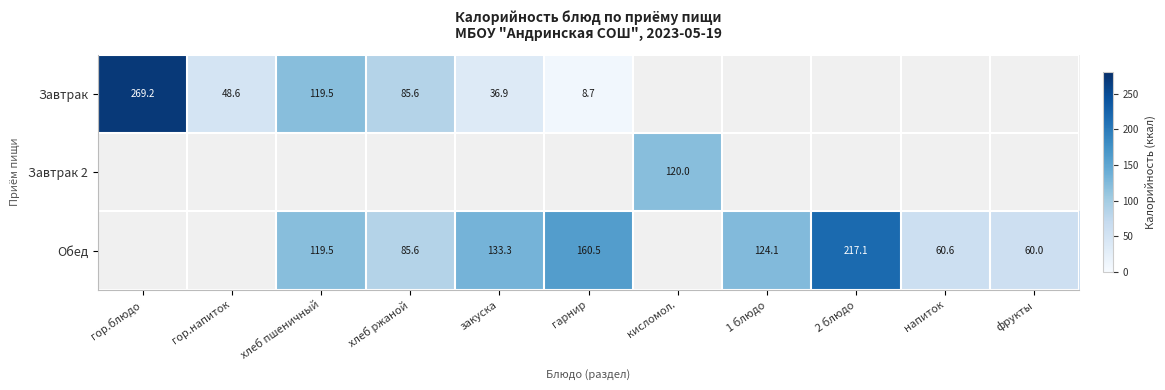

What is the difference between the Завтрак values at хлеб пшеничный and закуска?

82.6